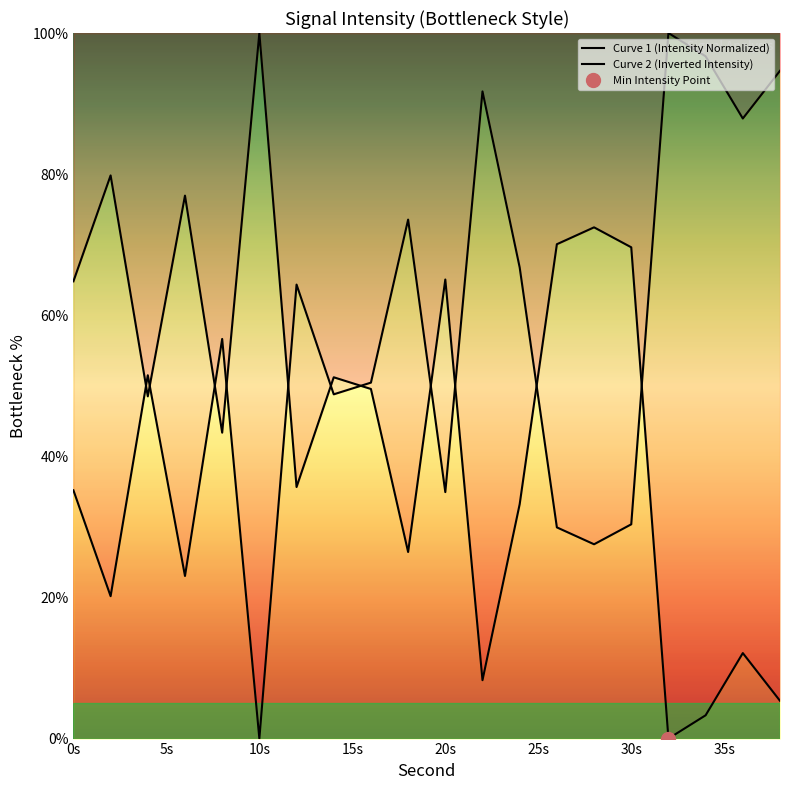

What is the average value of the Curve 2 (Inverted Intensity) series?

54.2